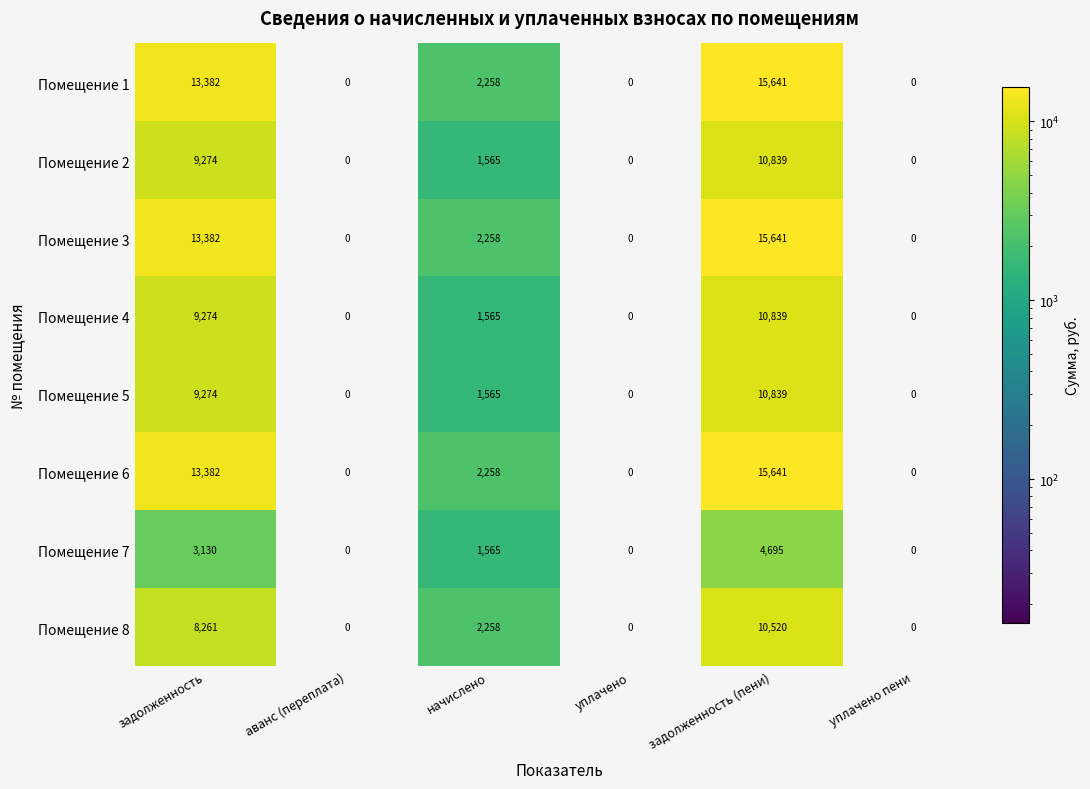

What is the sum of all Помещение 2 values?

21678